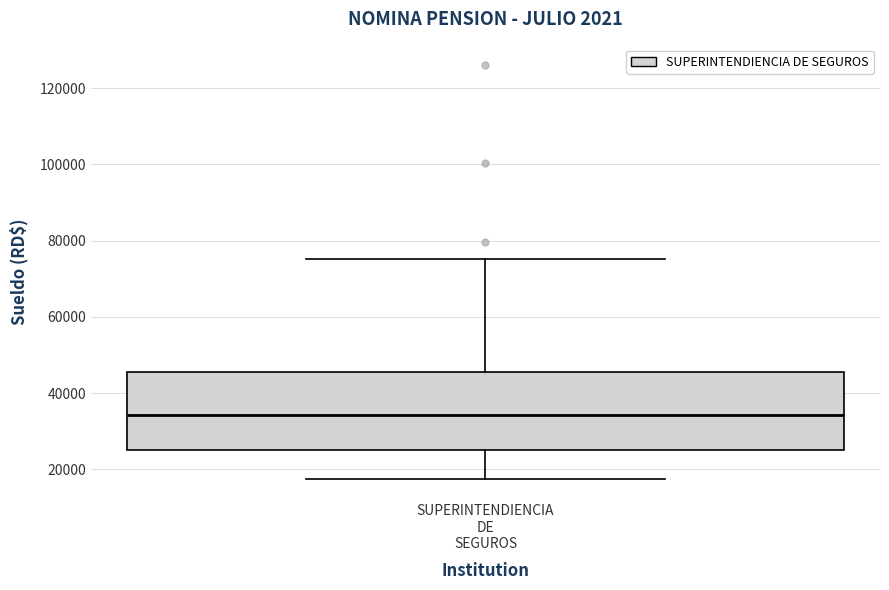

Transcribe this box plot: give where the median line is, the range the box spans, and where the two whiskers end, as read against the y-axis. The values are not printed on the chart, so give them approximately, as read against the axis.

median 34000, box 26000 to 46000, whiskers 18000 to 76000